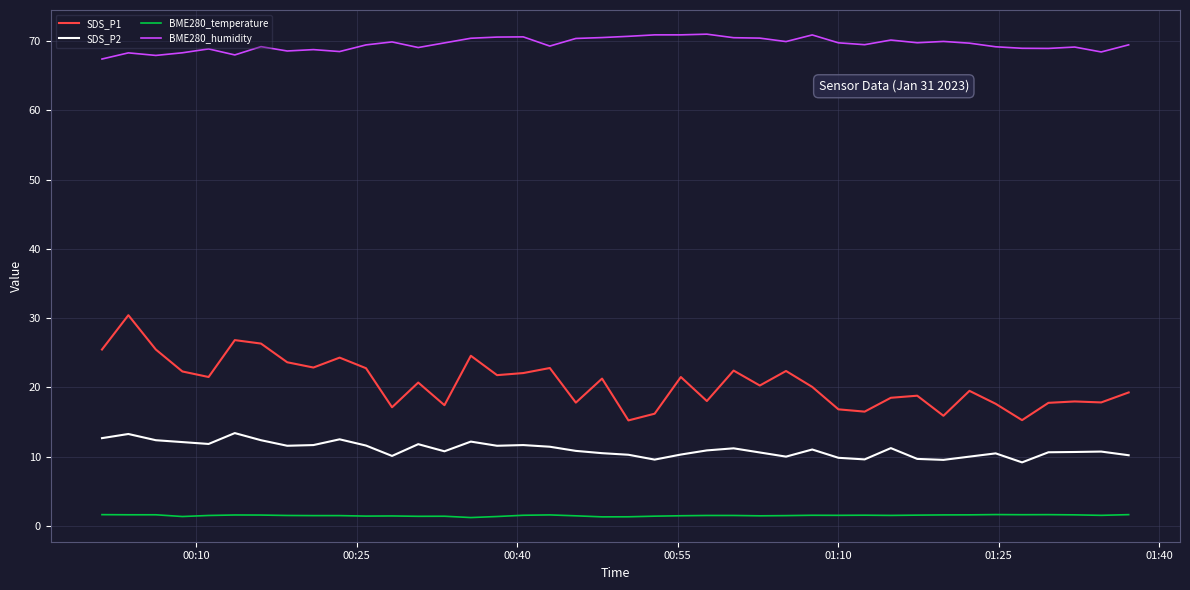

What is the maximum value for SDS_P1?

30.4